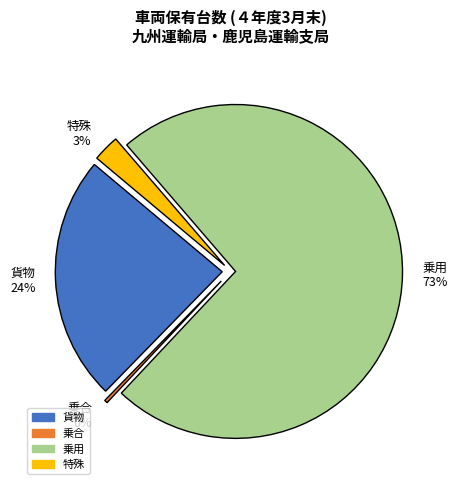

Is the sum of 3 and 7 greater than half?

No